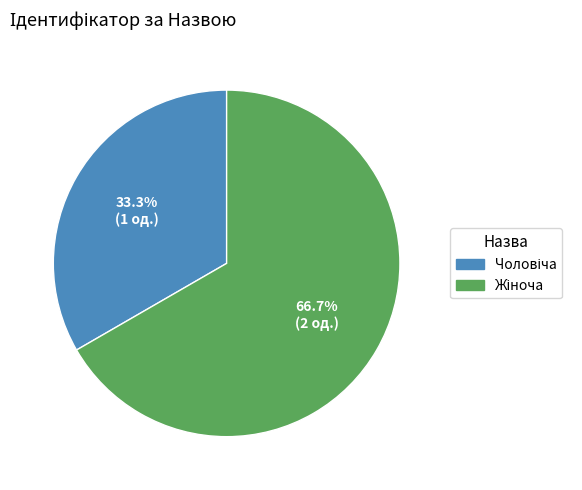

Is there any slice that represents more than half of the pie?

Yes